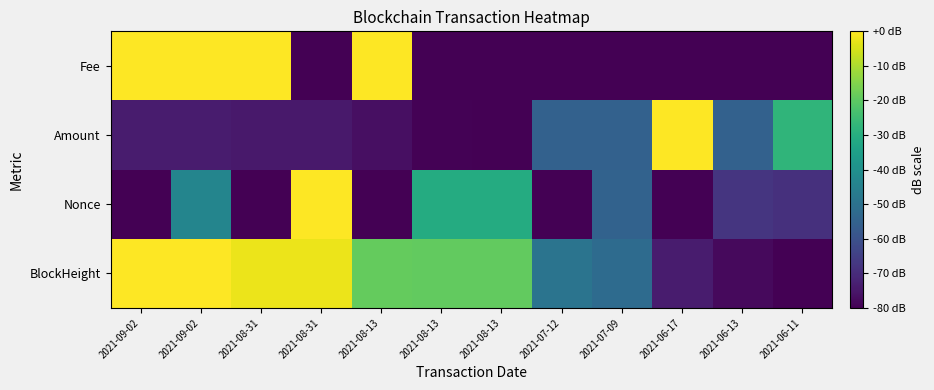

Reading right to left, extract all data points from this chart.

BlockHeight: 2021-06-11=-80.0	2021-06-13=-78.0	2021-06-17=-73.9	2021-07-09=-52.2	2021-07-12=-49.3	2021-08-13=-19.3	2021-08-13=-19.3	2021-08-13=-18.9	2021-08-31=-2.3	2021-08-31=-2.2	2021-09-02=-0.0	2021-09-02=0.0
Nonce: 2021-06-11=-68.8	2021-06-13=-67.5	2021-06-17=-80.0	2021-07-09=-54.7	2021-07-12=-80.0	2021-08-13=-30.9	2021-08-13=-30.7	2021-08-13=-80.0	2021-08-31=0.0	2021-08-31=-80.0	2021-09-02=-43.5	2021-09-02=-80.0
Amount: 2021-06-11=-27.6	2021-06-13=-55.2	2021-06-17=0.0	2021-07-09=-55.2	2021-07-12=-55.2	2021-08-13=-80.0	2021-08-13=-79.4	2021-08-13=-76.7	2021-08-31=-74.5	2021-08-31=-74.5	2021-09-02=-73.9	2021-09-02=-73.9
Fee: 2021-06-11=-80.0	2021-06-13=-80.0	2021-06-17=-80.0	2021-07-09=-80.0	2021-07-12=-80.0	2021-08-13=-80.0	2021-08-13=-80.0	2021-08-13=0.0	2021-08-31=-80.0	2021-08-31=0.0	2021-09-02=0.0	2021-09-02=0.0